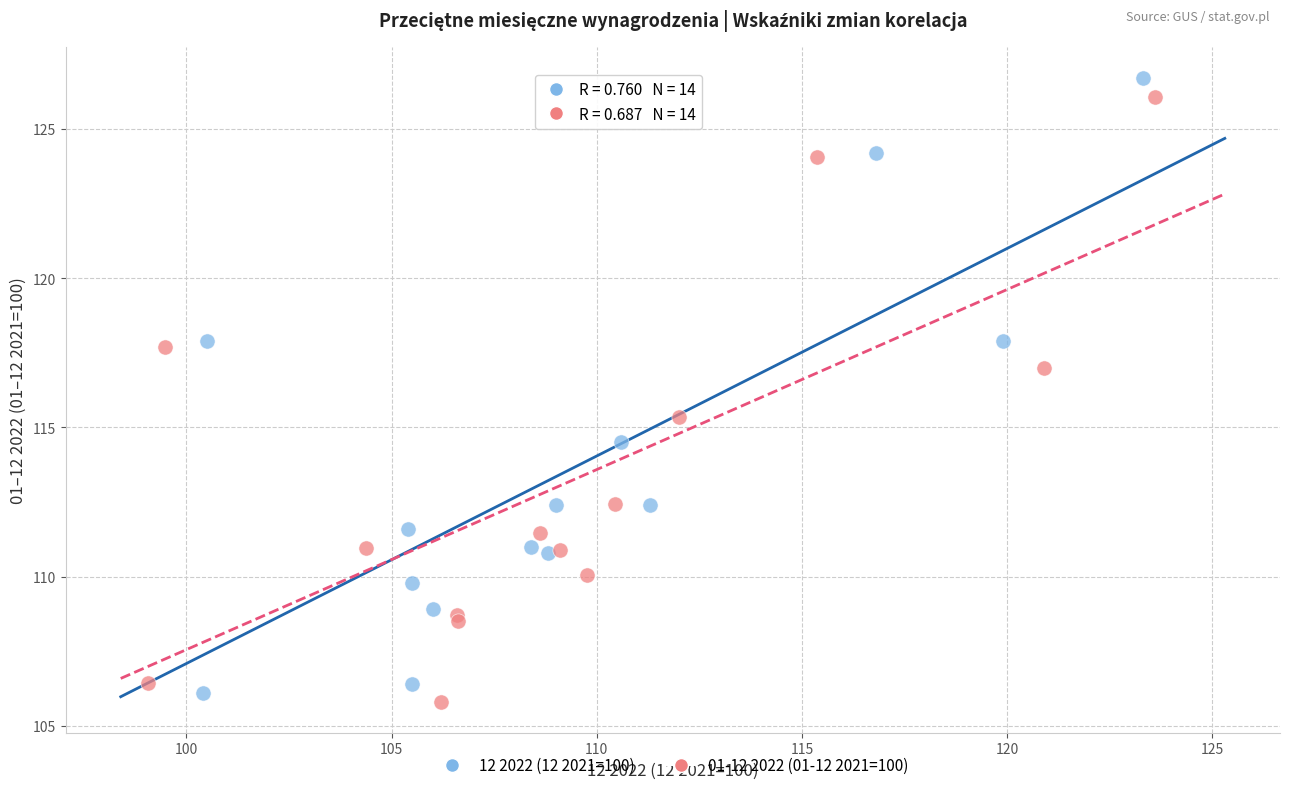

Which series has the widest spread of Y values?

12 2022 (12 2021=100)